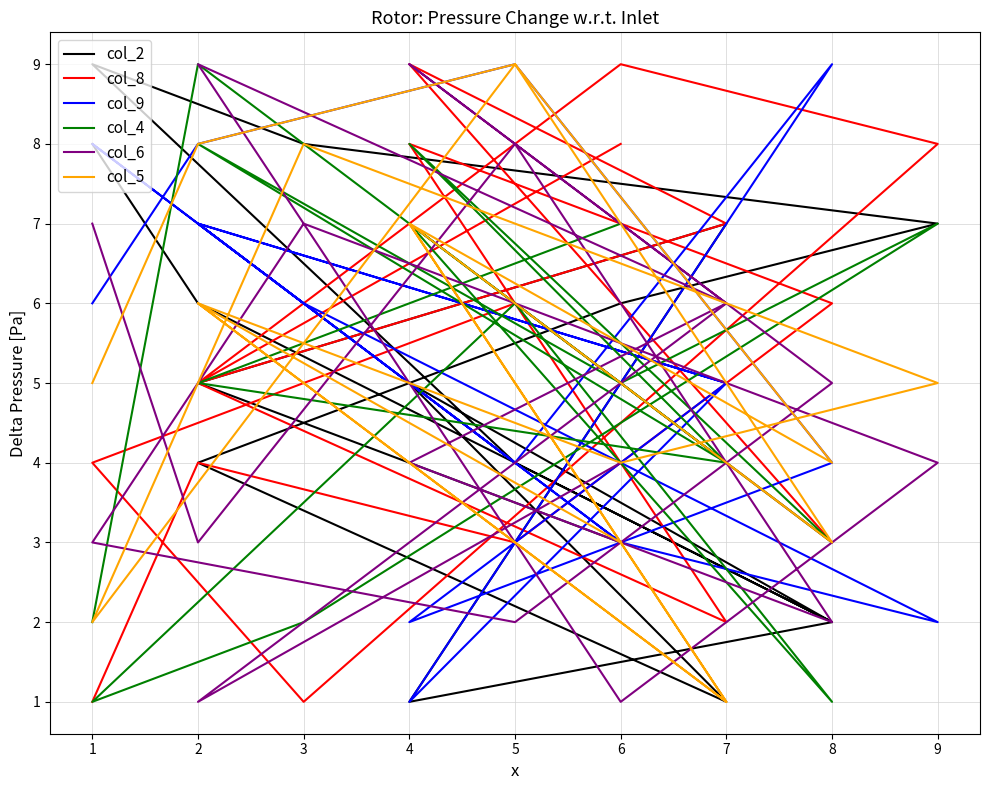

Does the chart display data point markers on the line(s)?

No